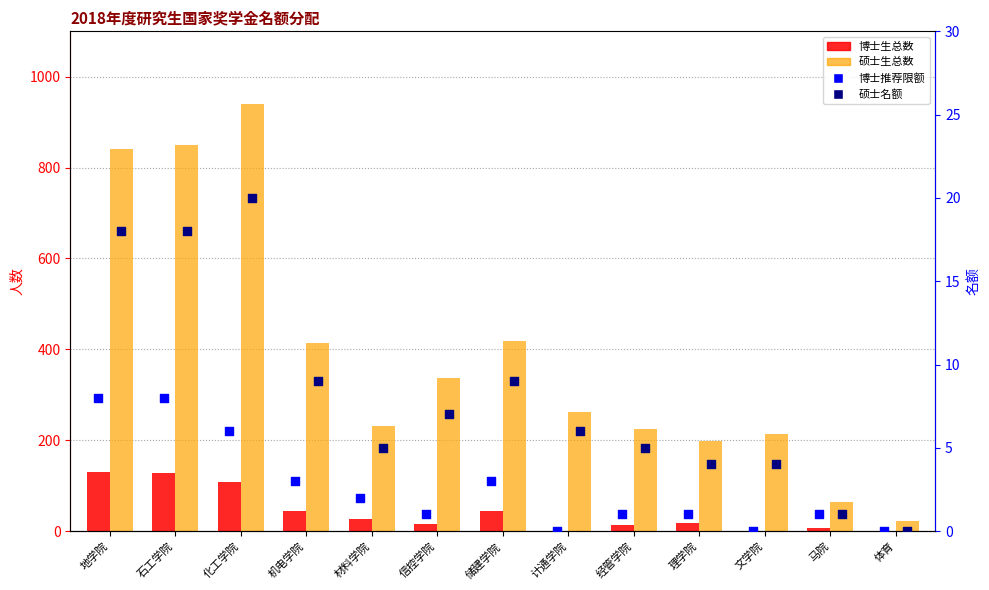

Which series has the largest Y range (max minus min)?

硕士生总数